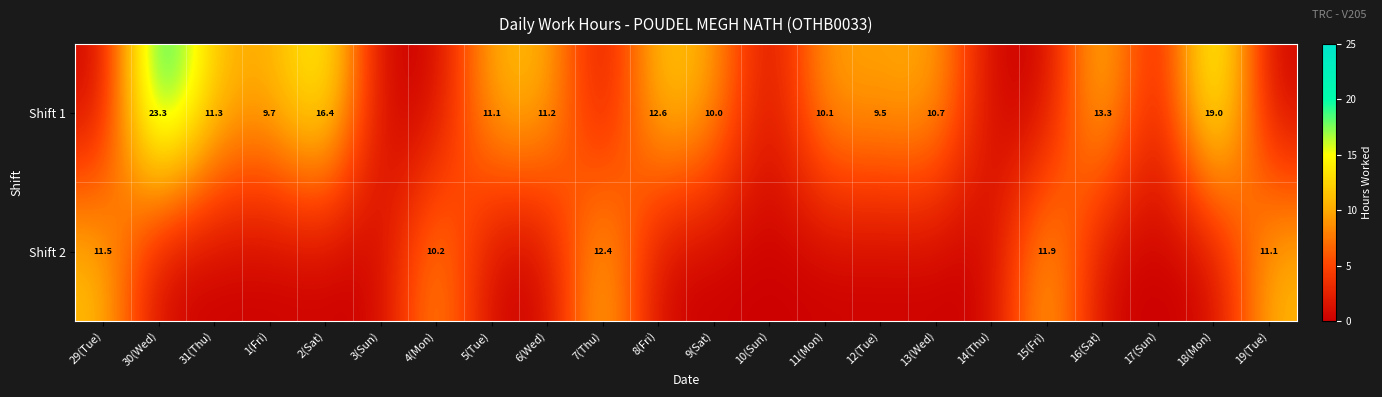

What is the difference between the Shift 1 values at 6(Wed) and 18(Mon)?

7.8